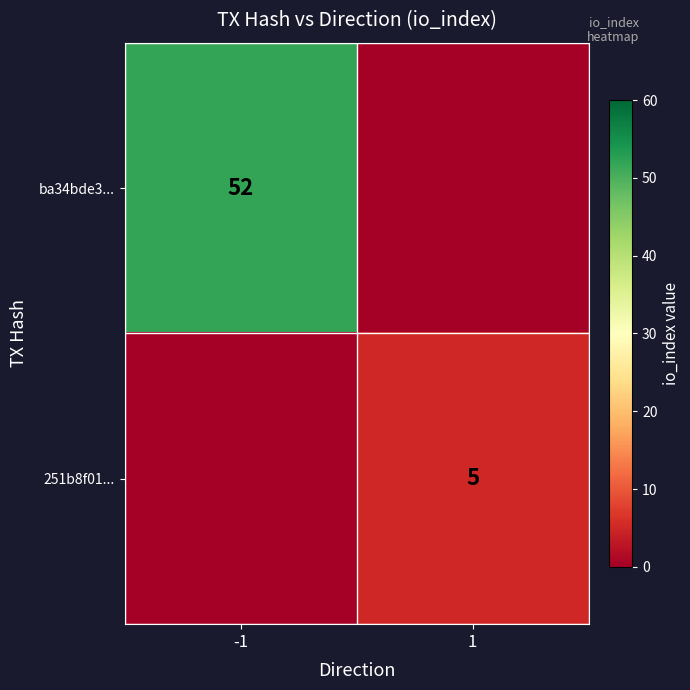

The value of ba34bde3... at -1 is 85. True or false?

False